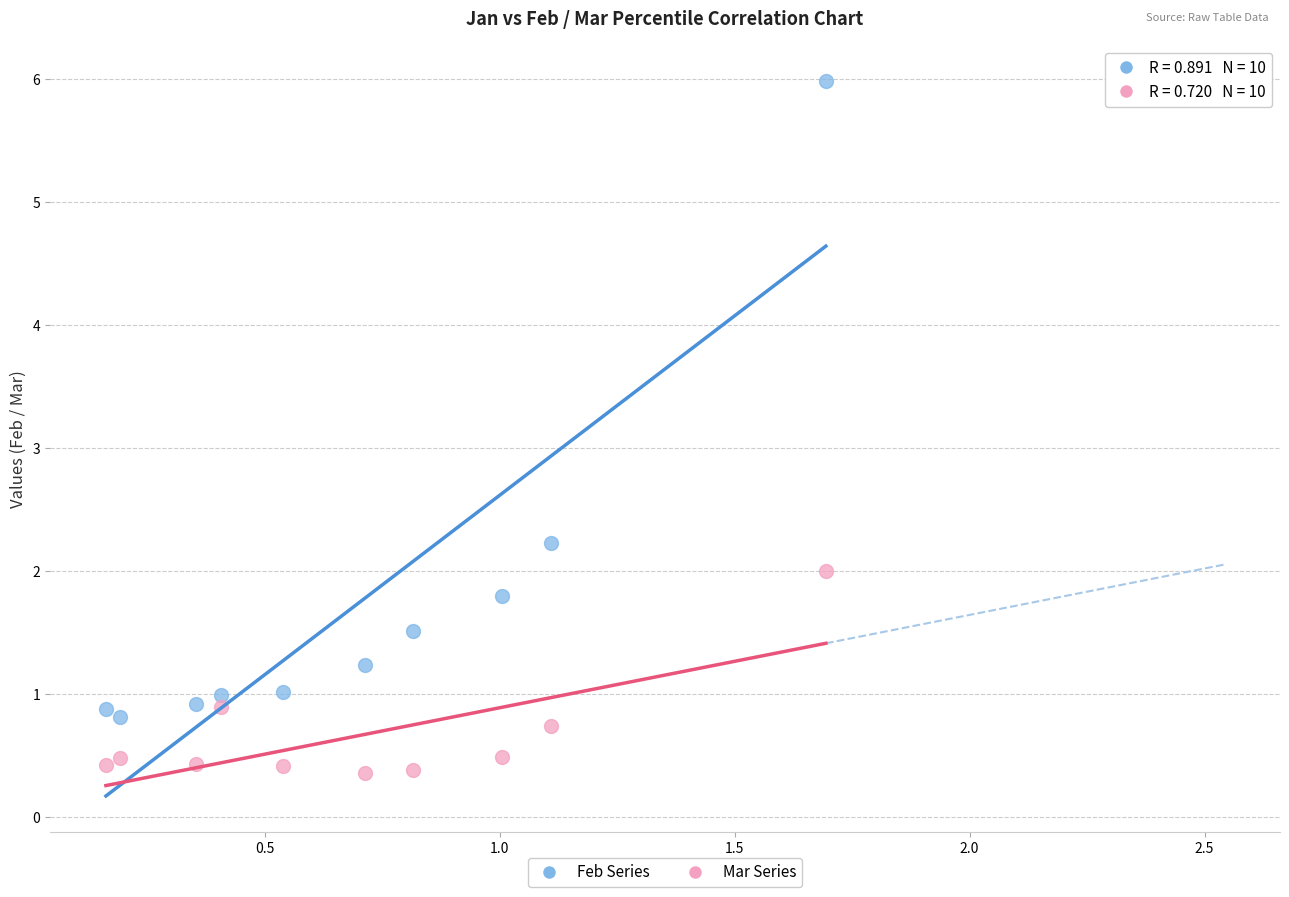

Which series contains the highest Y value?

Feb Series